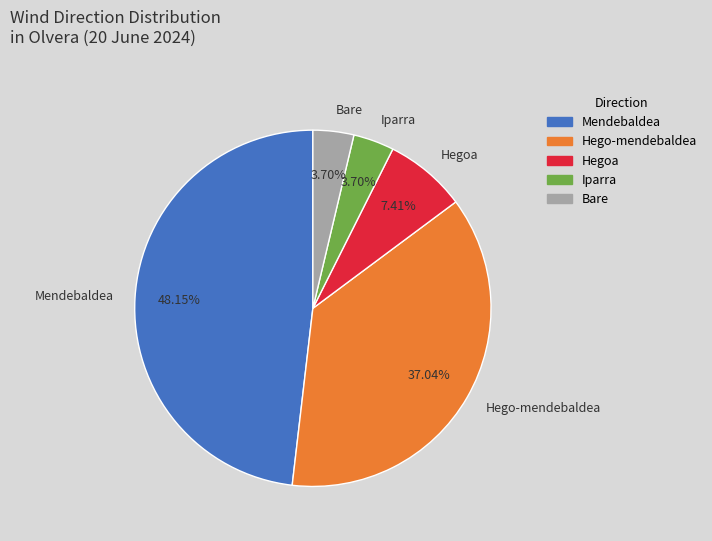

What percentage is the Hego-mendebaldea slice, to the nearest percent?

37%